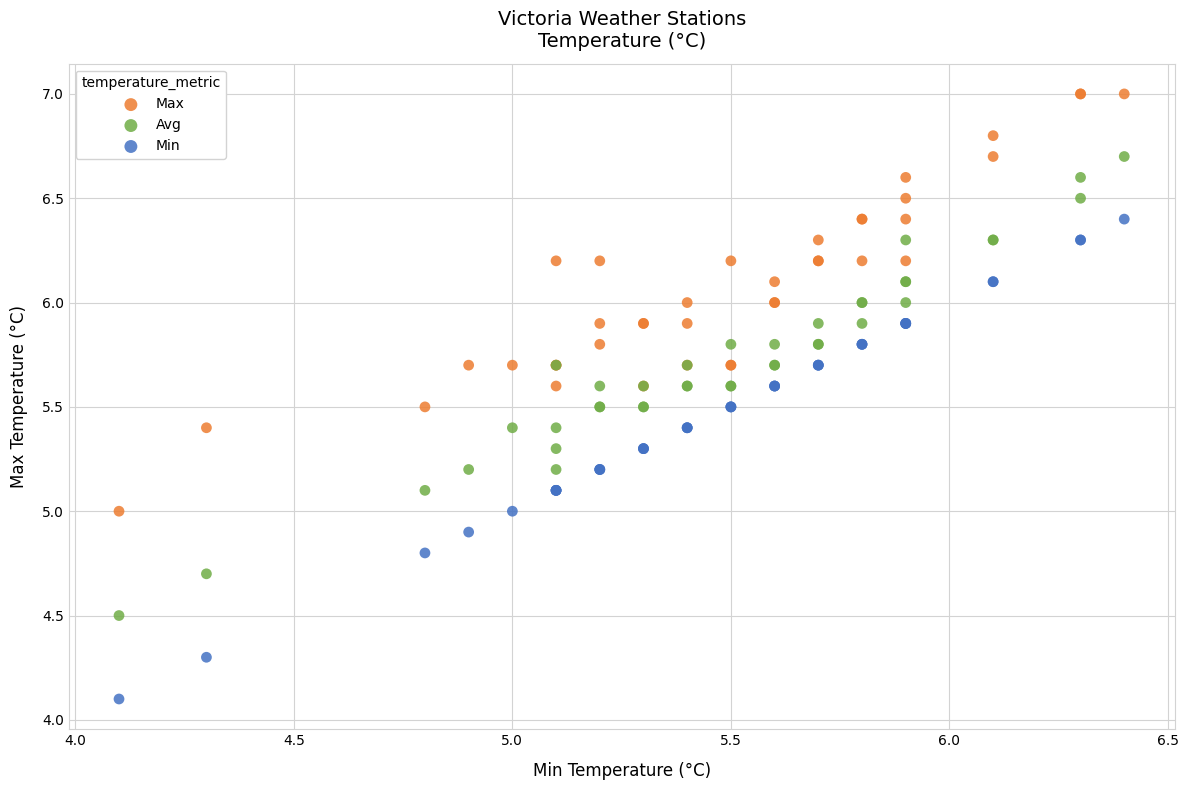

What are all the series names shown in the legend?

Max, Avg, Min